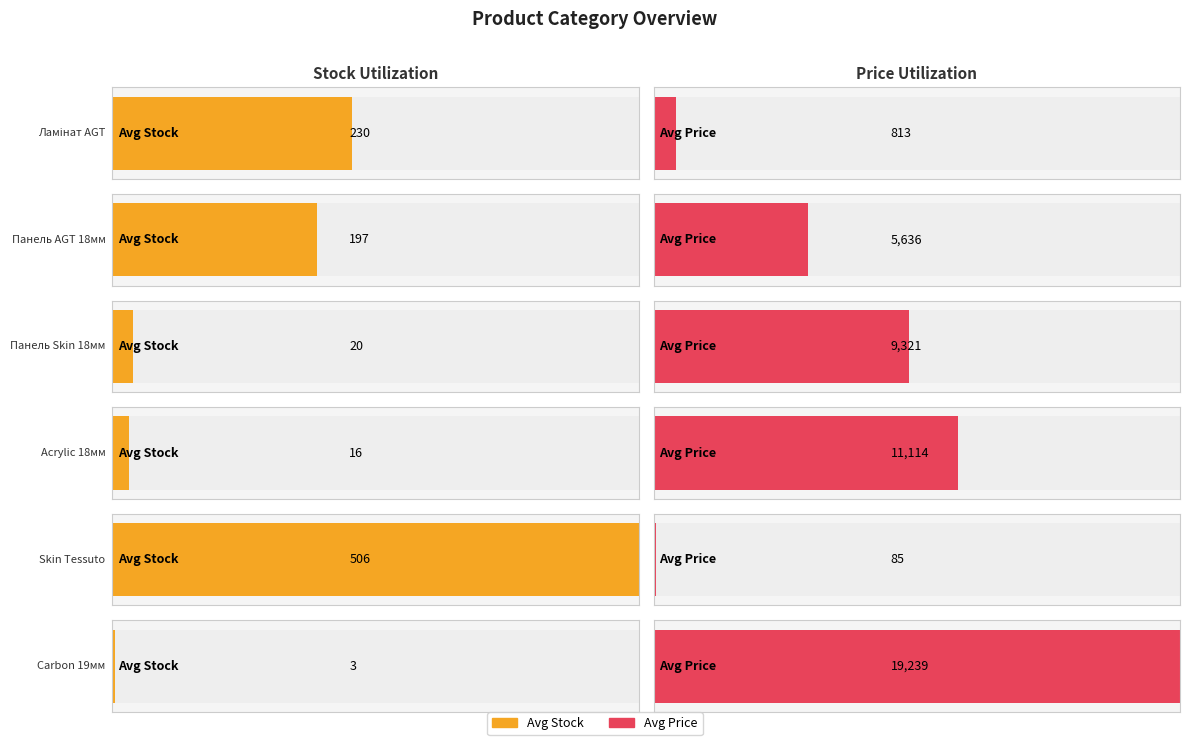

Which series has the largest total across all categories?

Avg Price